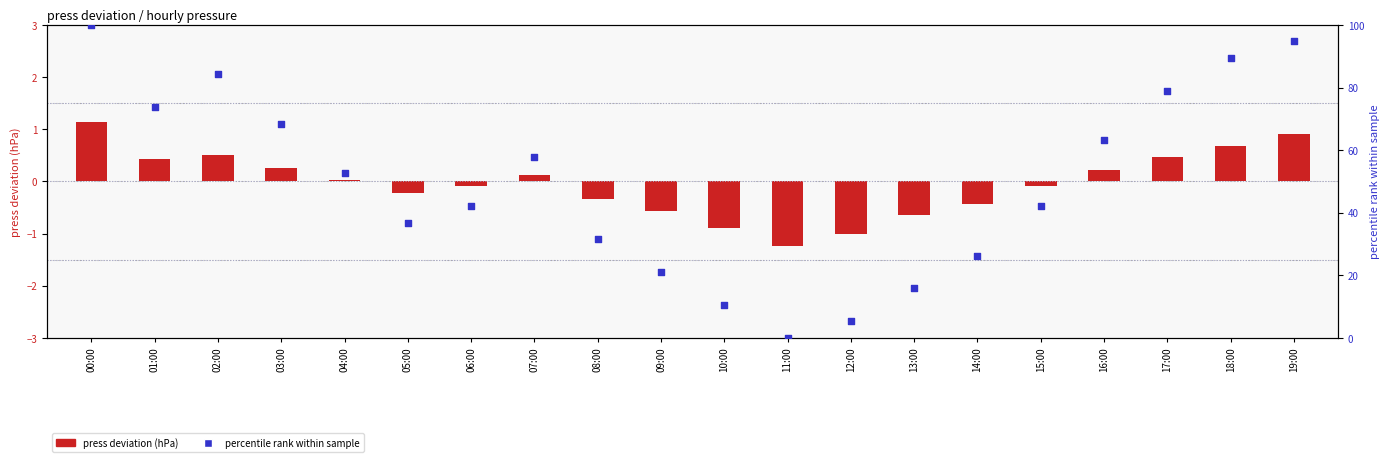

At how many categories does at least one series exceed 77?

5